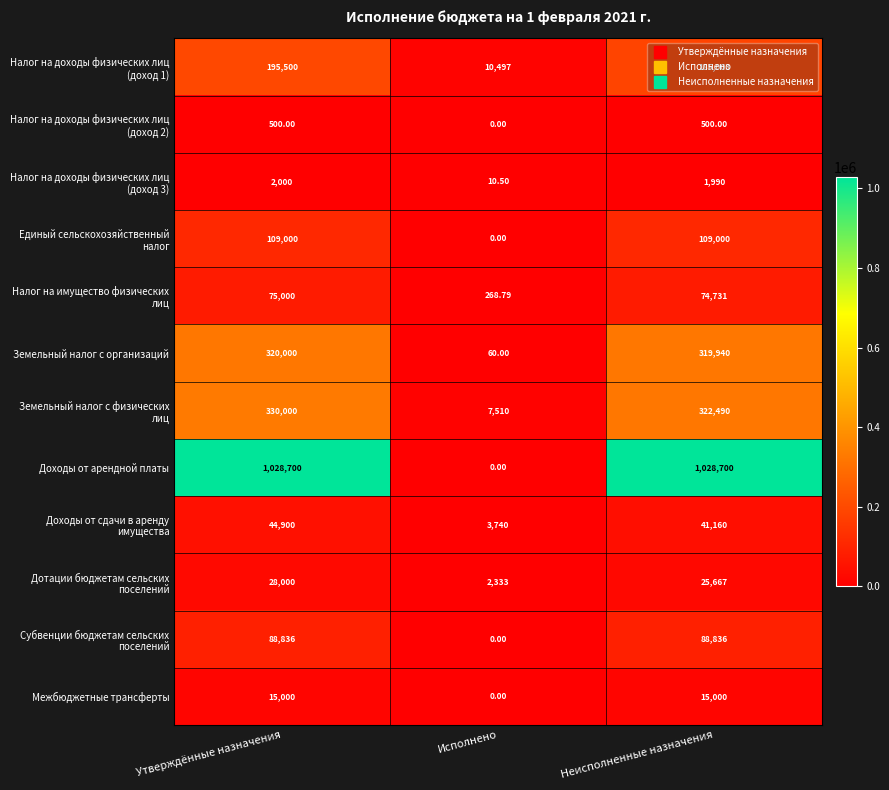

What is the total value across all series at Неисполненные назначения?

2213017.0